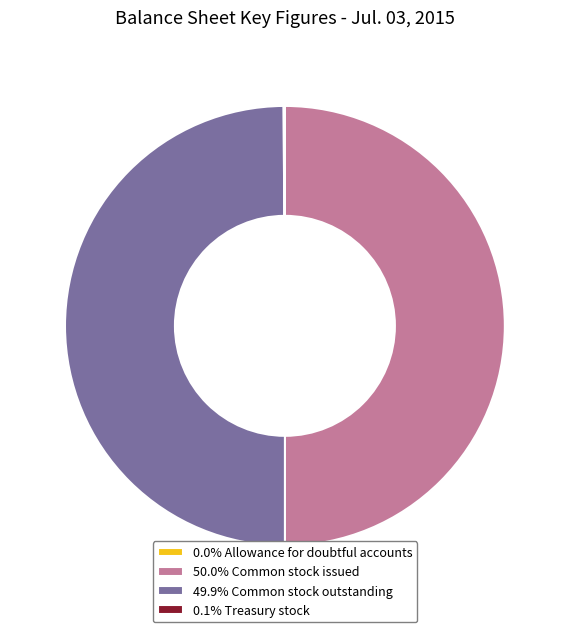

Combined, do 50.0% Common stock issued and 49.9% Common stock outstanding account for over 50%?

Yes